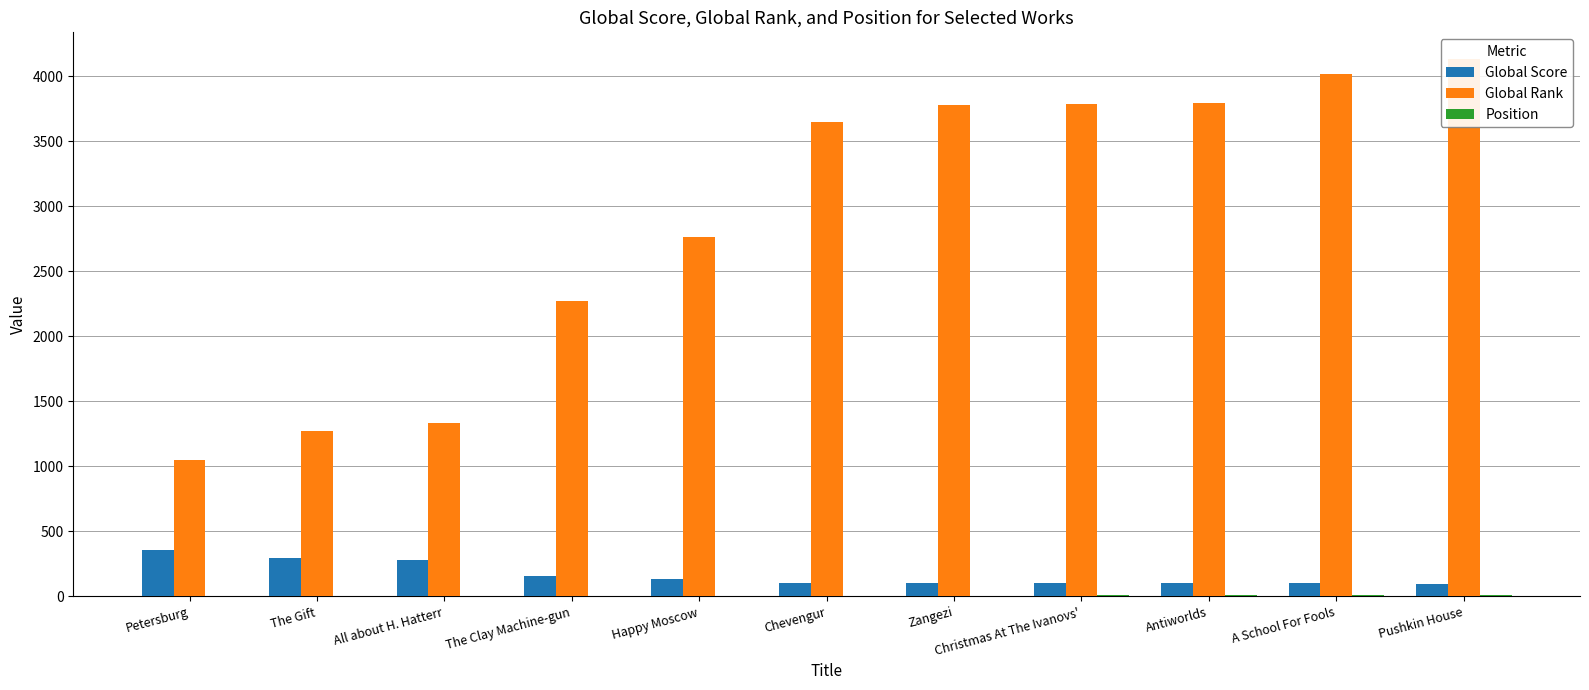

What position from the left is Chevengur?

6